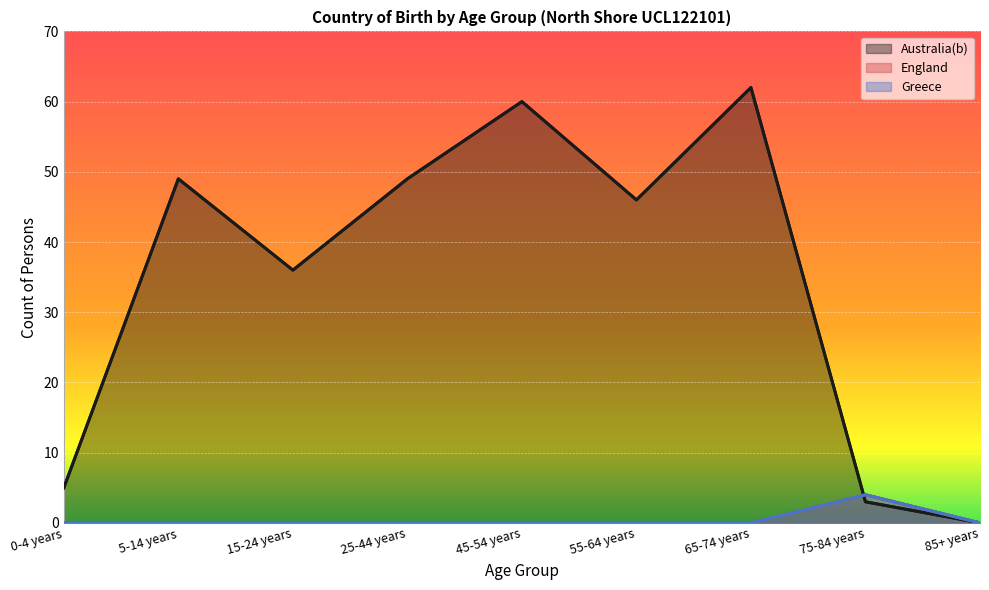

True or false: England and Greece cross at least once.

False